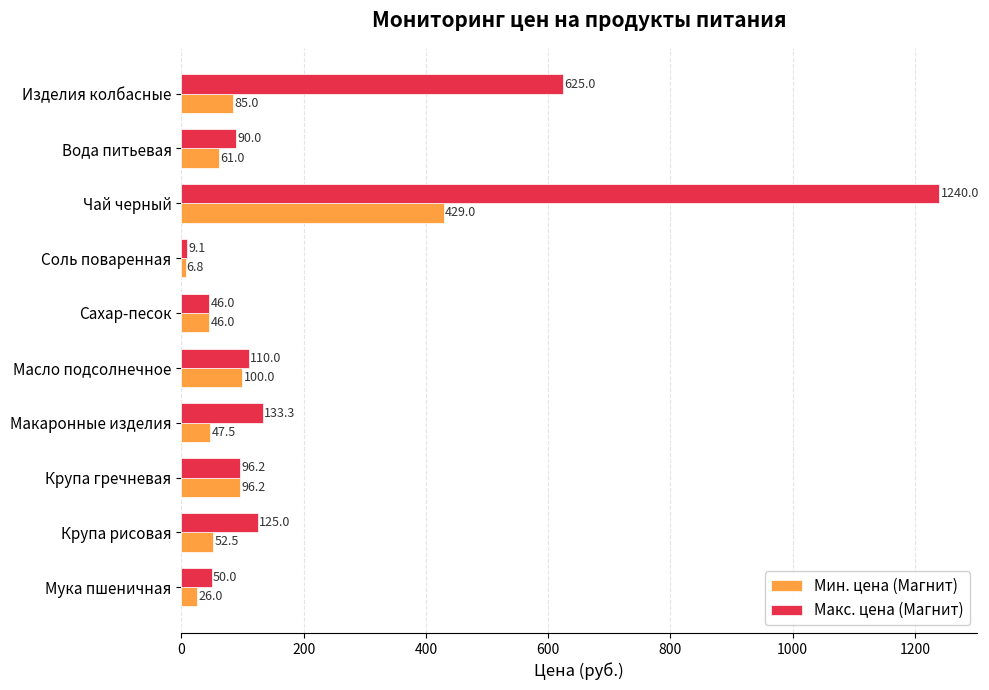

Is it true that Мин. цена (Магнит) equals 85.0 at Изделия колбасные?

True